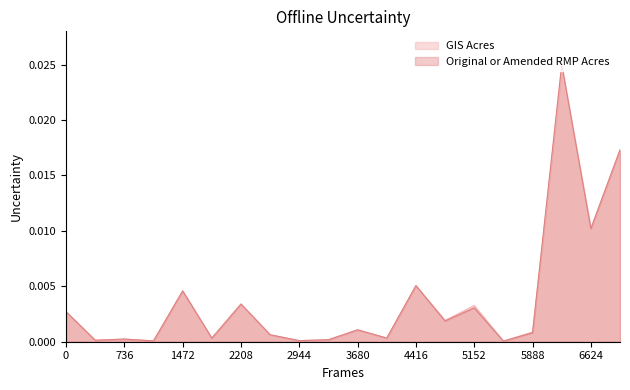

Which series has the largest range (max minus min)?

Original or Amended RMP Acres